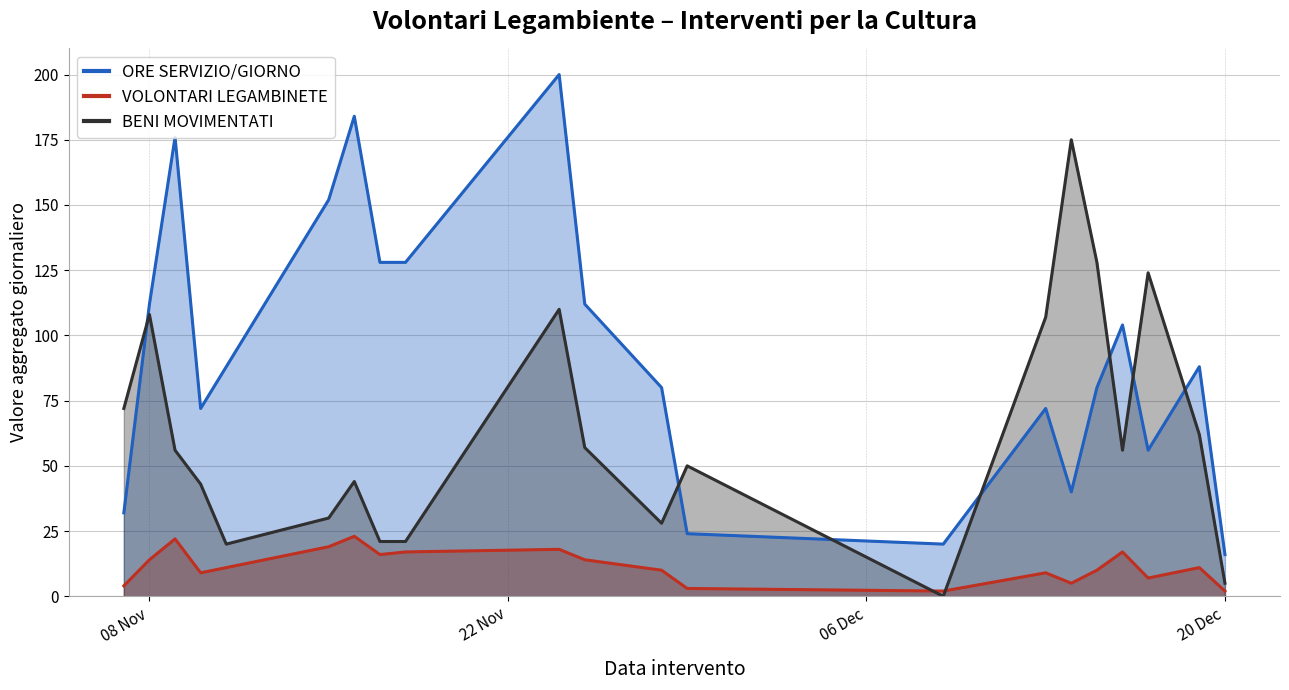

Rank the series by their average value, from lowest to highest.

VOLONTARI LEGAMBINETE, BENI MOVIMENTATI, ORE SERVIZIO/GIORNO